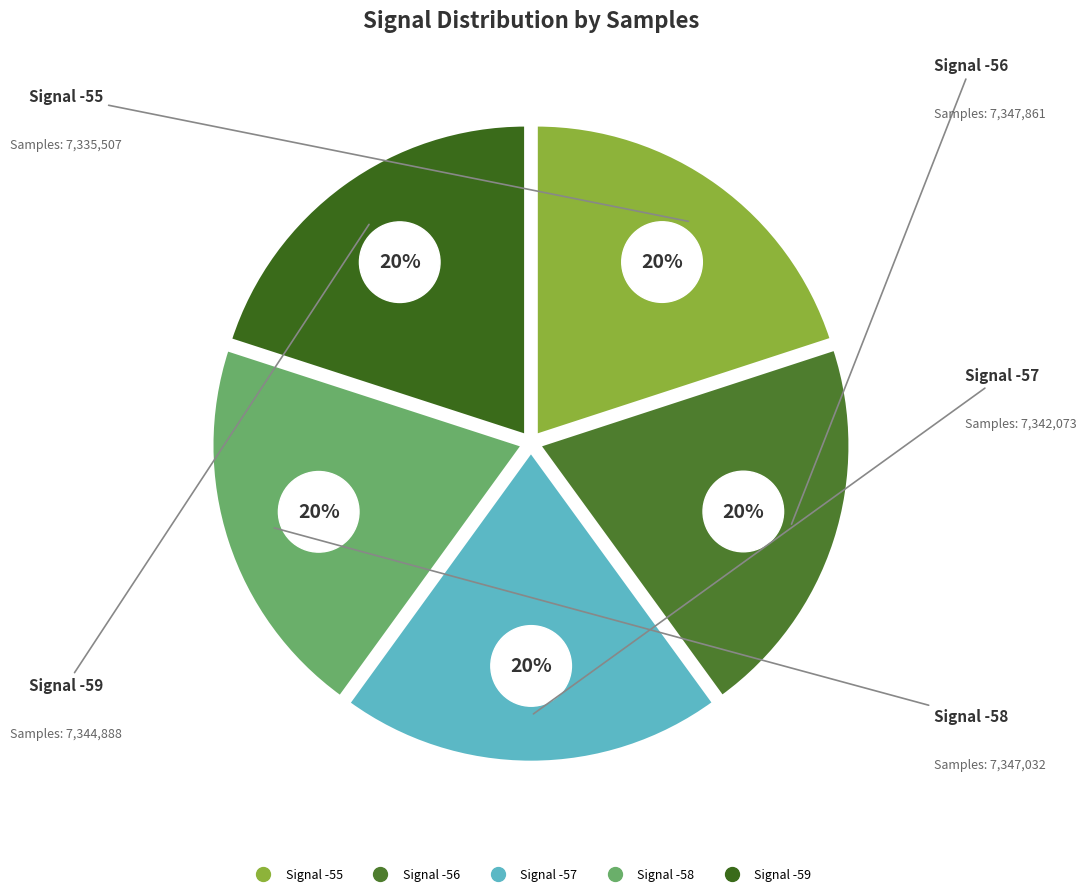

Is Signal -58 the majority of the pie?

No